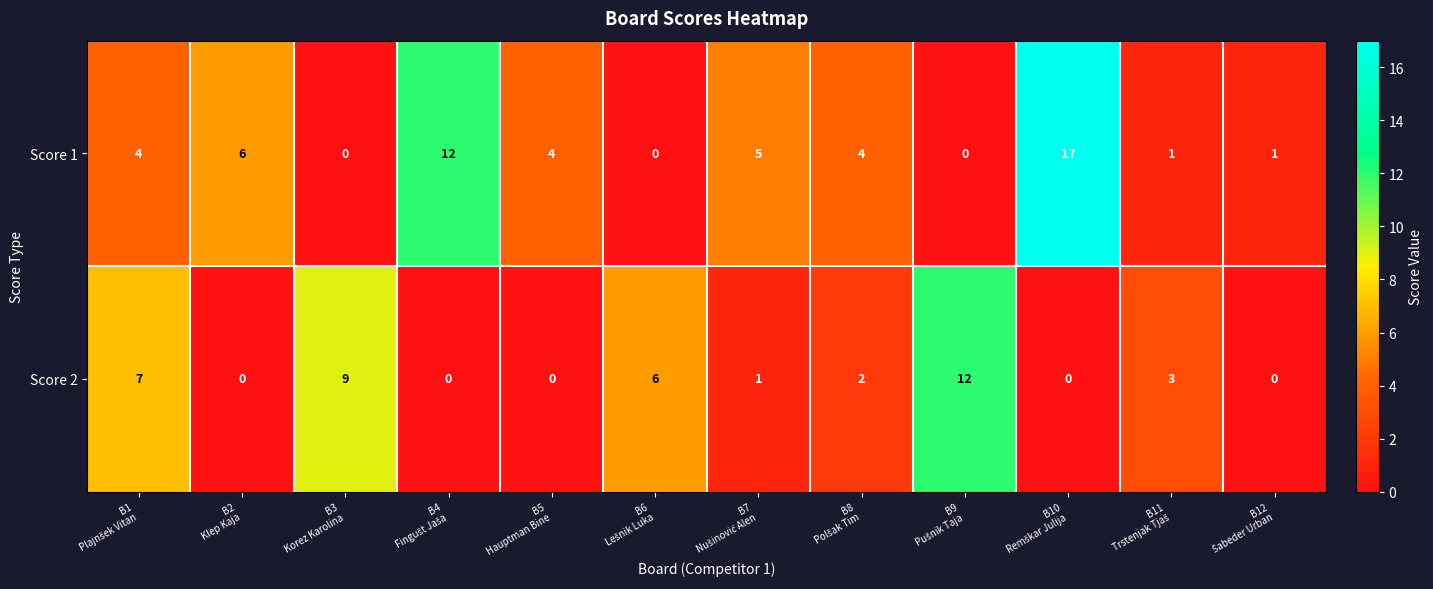

What is the sum of all Score 2 values?

40